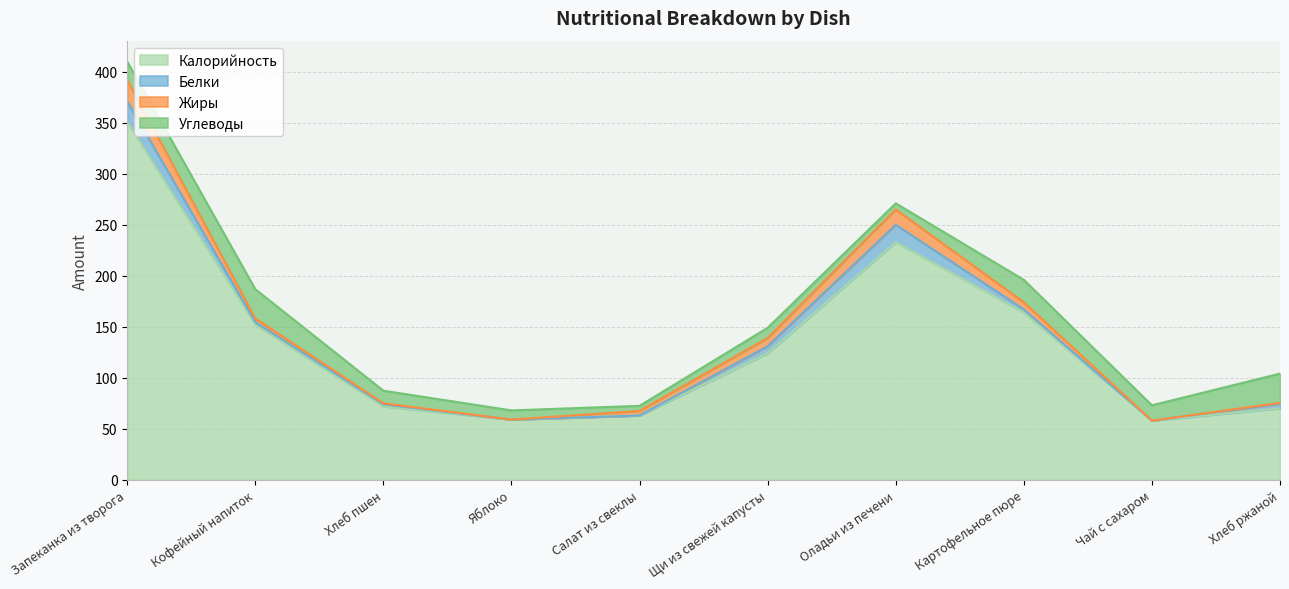

Which series has the largest range (max minus min)?

Калорийность